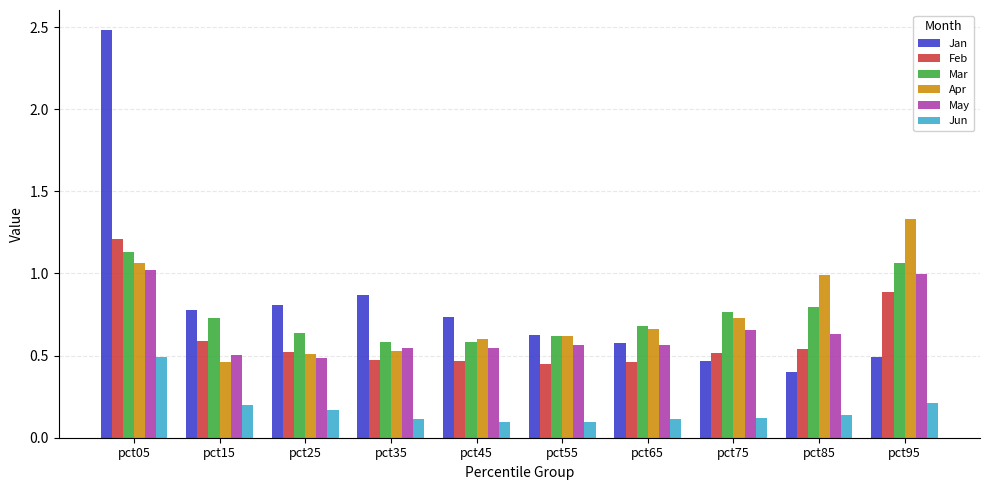

What is the sum of all Jun values?

1.7